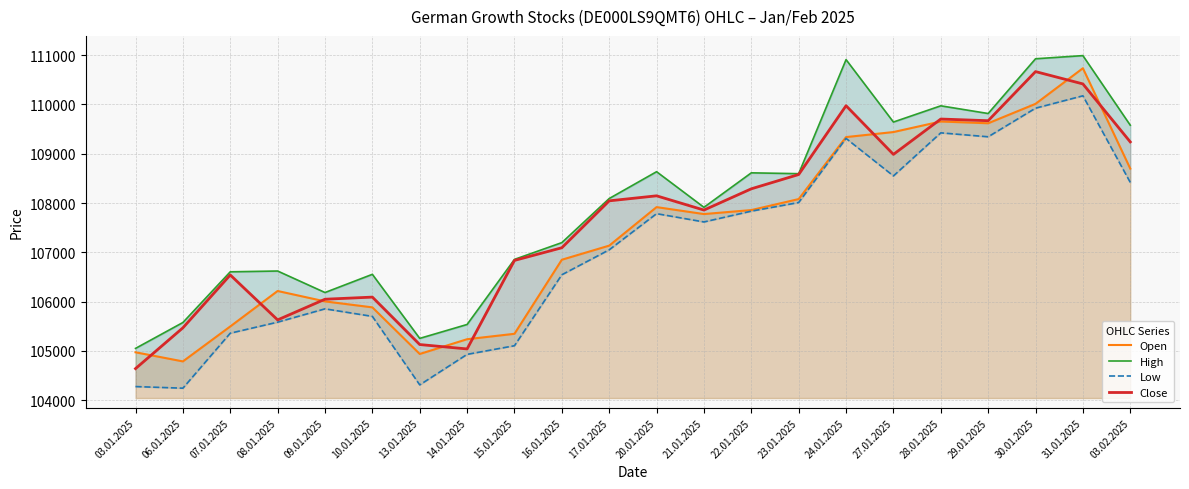

Reading right to left, extract all data points from this chart.

Open: 03.02.2025=108698	31.01.2025=110733	30.01.2025=110011	29.01.2025=109617	28.01.2025=109653	27.01.2025=109439	24.01.2025=109337	23.01.2025=108080	22.01.2025=107857	21.01.2025=107776	20.01.2025=107917	17.01.2025=107136	16.01.2025=106850	15.01.2025=105348	14.01.2025=105238	13.01.2025=104939	10.01.2025=105884	09.01.2025=106005	08.01.2025=106216	07.01.2025=105497	06.01.2025=104788	03.01.2025=104973
High: 03.02.2025=109578	31.01.2025=110989	30.01.2025=110925	29.01.2025=109815	28.01.2025=109971	27.01.2025=109642	24.01.2025=110908	23.01.2025=108595	22.01.2025=108612	21.01.2025=107913	20.01.2025=108635	17.01.2025=108091	16.01.2025=107197	15.01.2025=106857	14.01.2025=105537	13.01.2025=105255	10.01.2025=106554	09.01.2025=106185	08.01.2025=106621	07.01.2025=106605	06.01.2025=105577	03.01.2025=105052
Low: 03.02.2025=108418	31.01.2025=110174	30.01.2025=109923	29.01.2025=109343	28.01.2025=109423	27.01.2025=108549	24.01.2025=109310	23.01.2025=108010	22.01.2025=107835	21.01.2025=107616	20.01.2025=107784	17.01.2025=107051	16.01.2025=106545	15.01.2025=105106	14.01.2025=104931	13.01.2025=104312	10.01.2025=105701	09.01.2025=105854	08.01.2025=105584	07.01.2025=105360	06.01.2025=104245	03.01.2025=104278
Close: 03.02.2025=109239	31.01.2025=110415	30.01.2025=110665	29.01.2025=109669	28.01.2025=109703	27.01.2025=108986	24.01.2025=109973	23.01.2025=108578	22.01.2025=108288	21.01.2025=107857	20.01.2025=108146	17.01.2025=108044	16.01.2025=107093	15.01.2025=106836	14.01.2025=105041	13.01.2025=105130	10.01.2025=106092	09.01.2025=106049	08.01.2025=105630	07.01.2025=106541	06.01.2025=105469	03.01.2025=104642